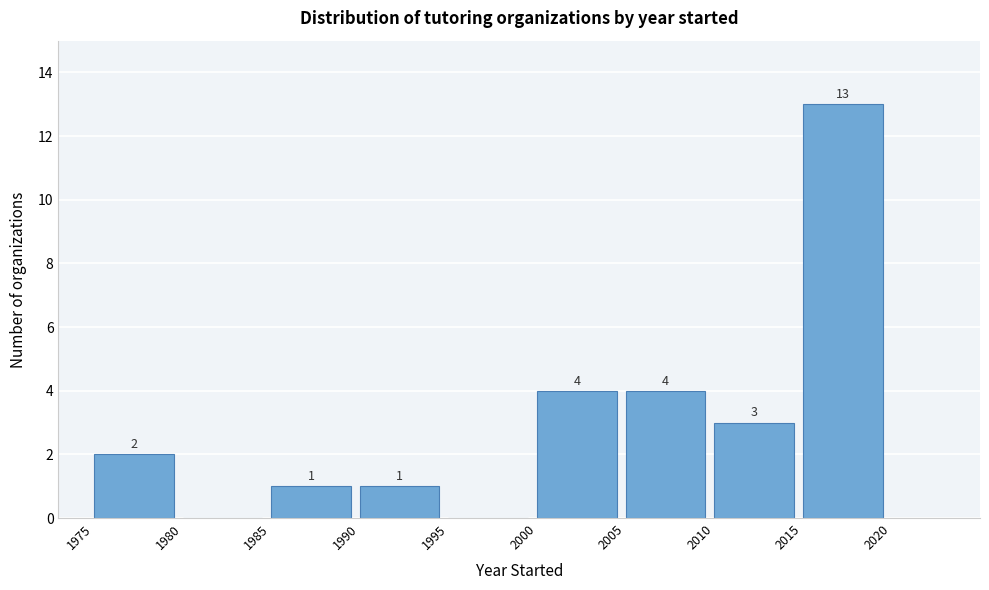

Which range on the x-axis has the tallest bar?

2015 to 2020